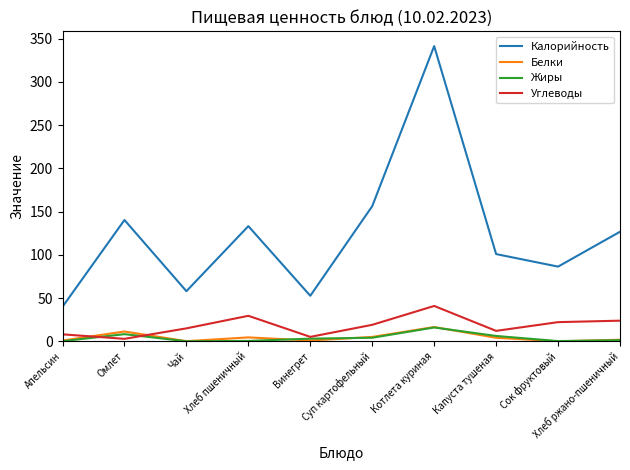

Between Омлет and Капуста тушеная, which series saw the biggest shift?

Калорийность